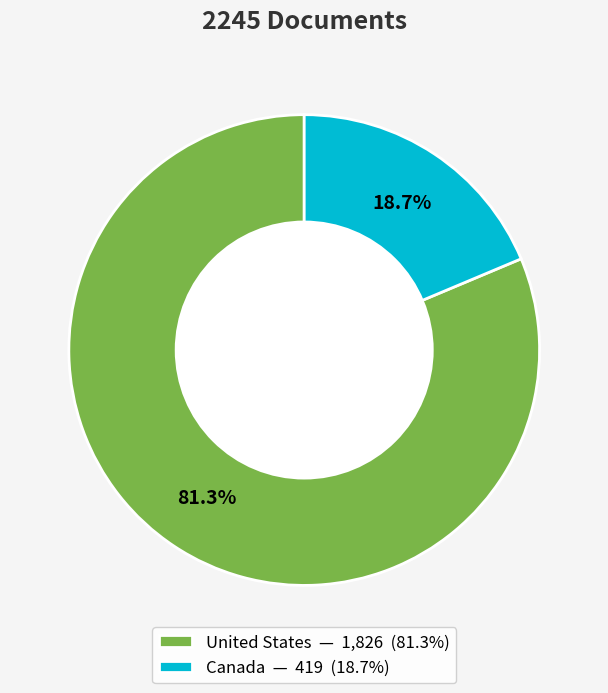

Between Canada and United States, which is larger?

United States